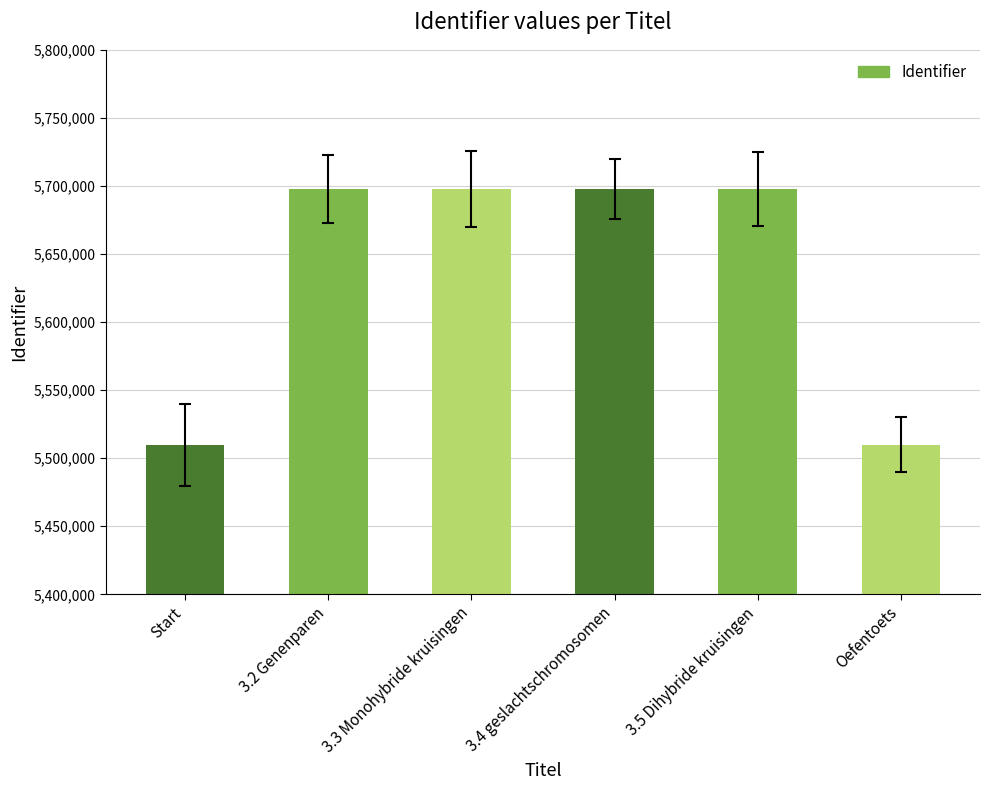

Which has a higher value, Oefentoets or 3.3 Monohybride kruisingen?

3.3 Monohybride kruisingen